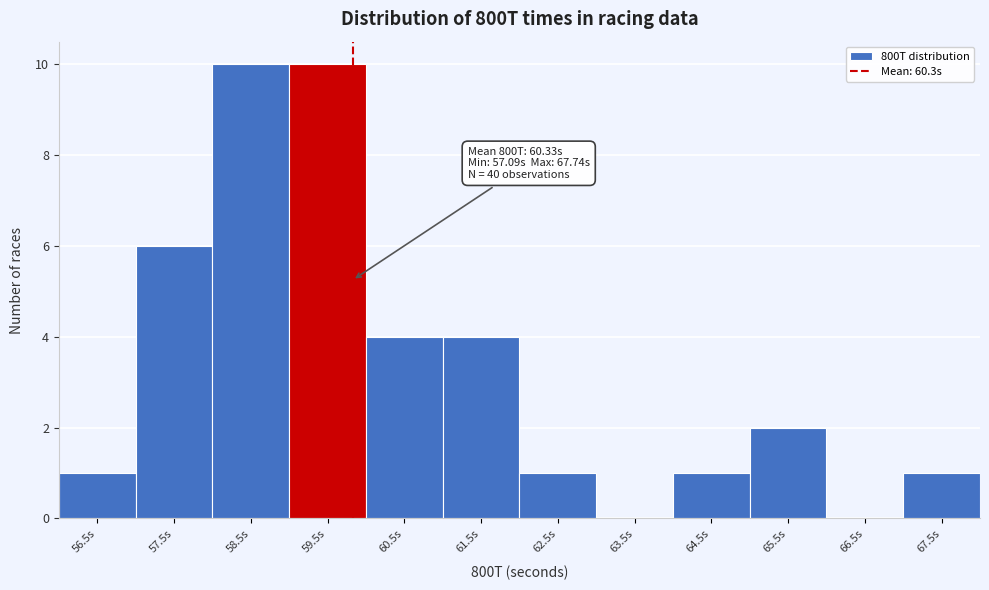

Reading left to right, list all the values displayed in this chart.

56.5s=1	57.5s=6	58.5s=10	59.5s=10	60.5s=4	61.5s=4	62.5s=1	63.5s=0	64.5s=1	65.5s=2	66.5s=0	67.5s=1